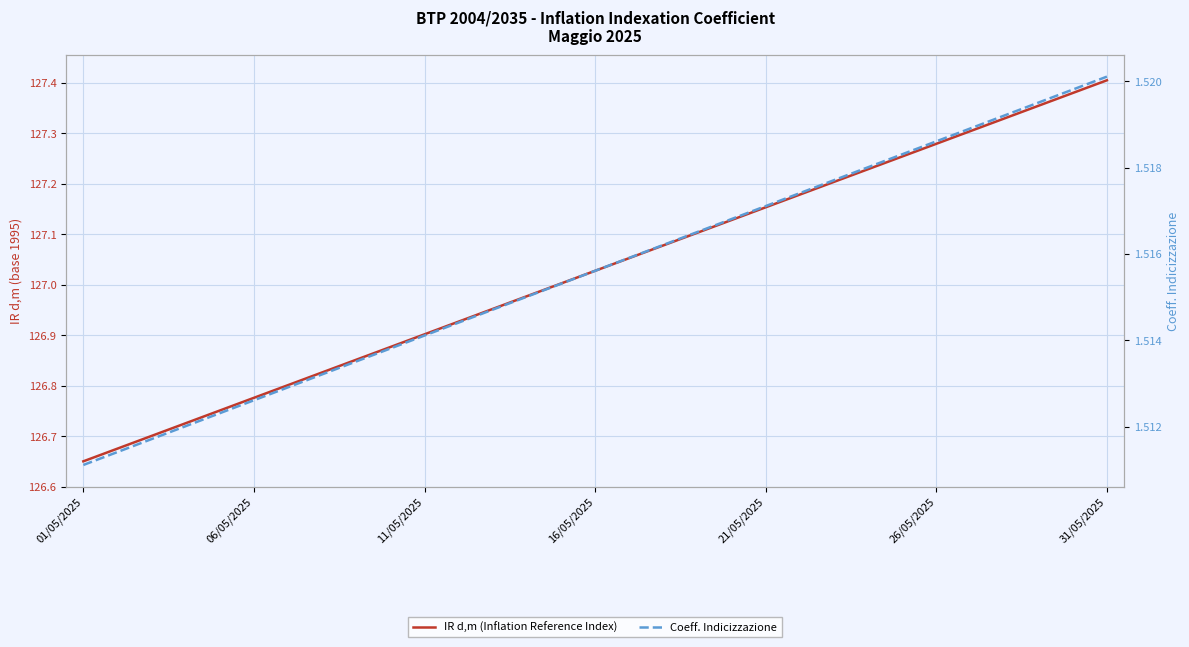

Reading left to right, what are all the values shown in this chart?

IR d,m (Inflation Reference Index): 126.7	126.7	126.7	126.7	126.8	126.8	126.8	126.8	126.9	126.9	126.9	126.9	127.0	127.0	127.0	127.0	127.1	127.1	127.1	127.1	127.2	127.2	127.2	127.2	127.3	127.3	127.3	127.3	127.4	127.4	127.4
Coeff. Indicizzazione: 1.5	1.5	1.5	1.5	1.5	1.5	1.5	1.5	1.5	1.5	1.5	1.5	1.5	1.5	1.5	1.5	1.5	1.5	1.5	1.5	1.5	1.5	1.5	1.5	1.5	1.5	1.5	1.5	1.5	1.5	1.5